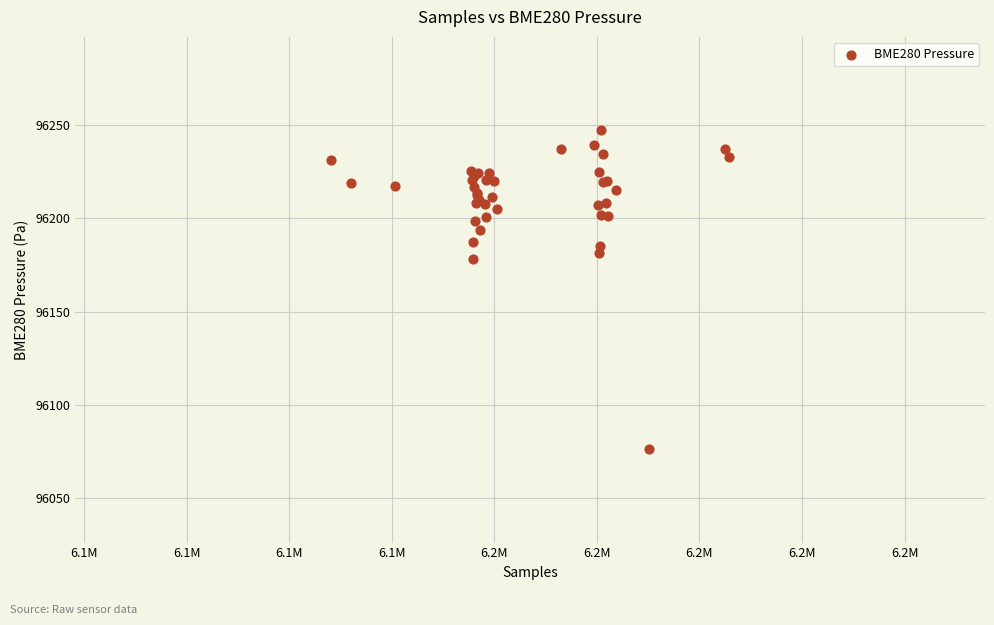

What Y value in the scatter plot is closest to 96161?

96178.3